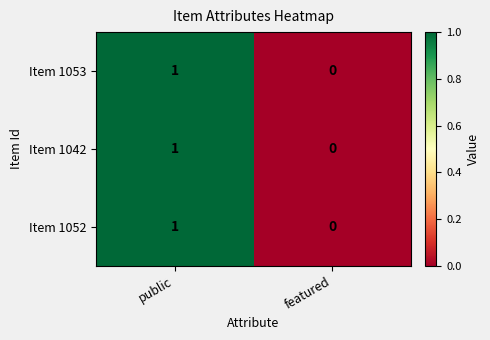

True or false: Item 1053 has a value of 0 at featured.

True